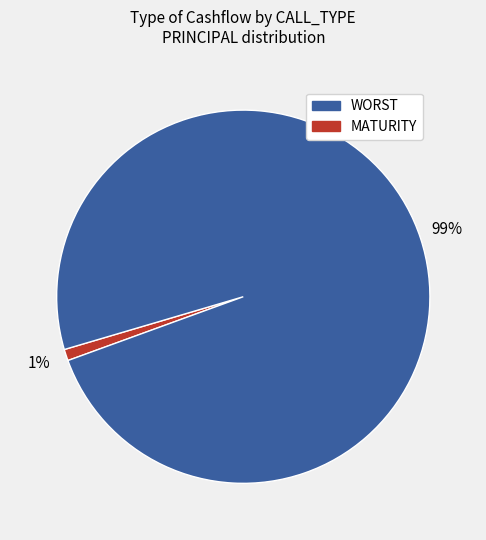

Is it true that WORST is 99% of the pie?

False